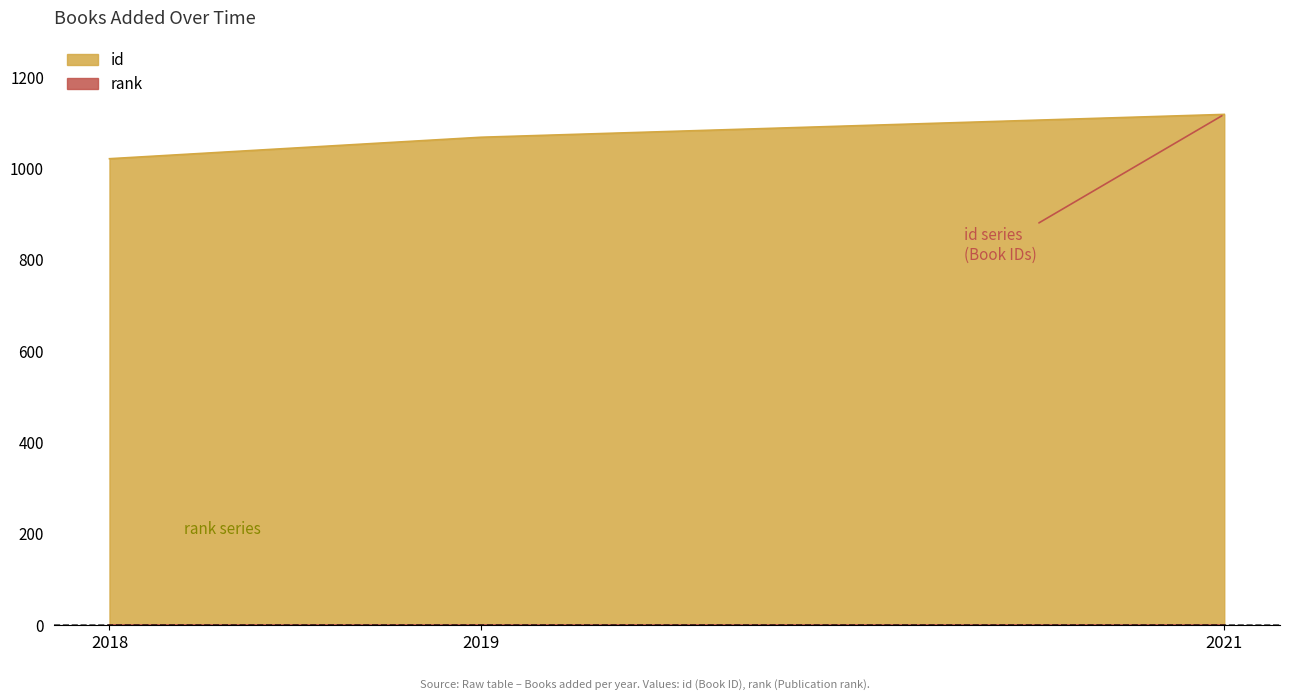

What is the value of the 1st point from the left?

1021